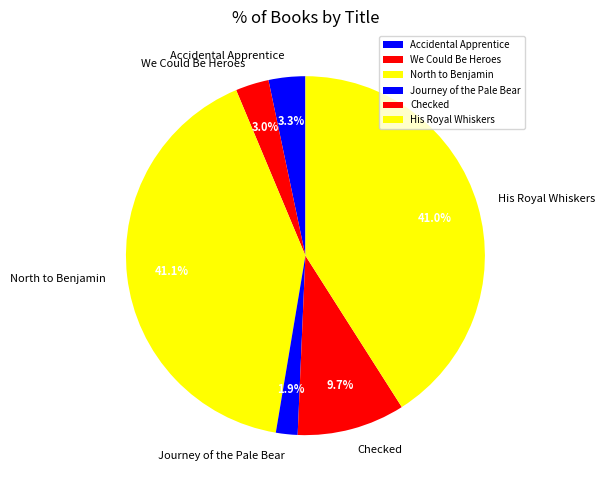

Is there any slice that represents more than half of the pie?

No